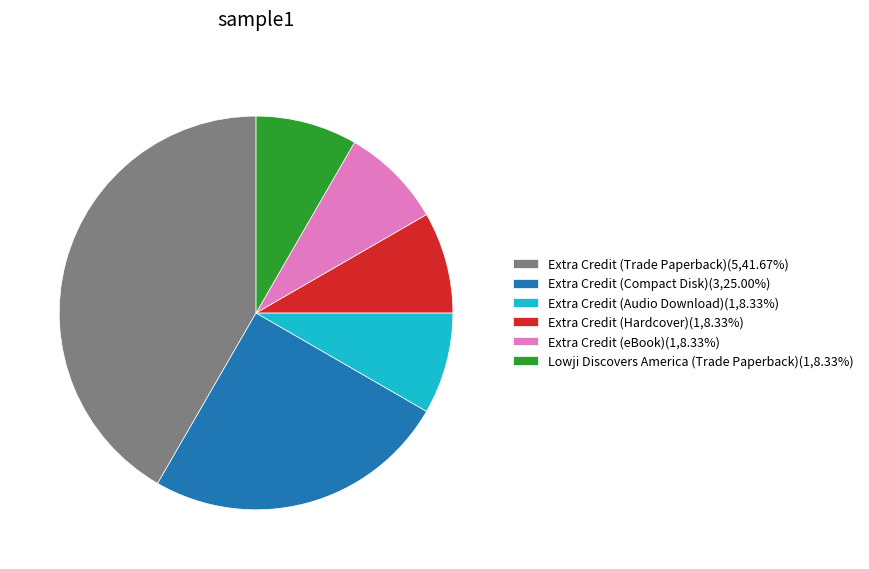

Is there a majority slice in this chart?

No